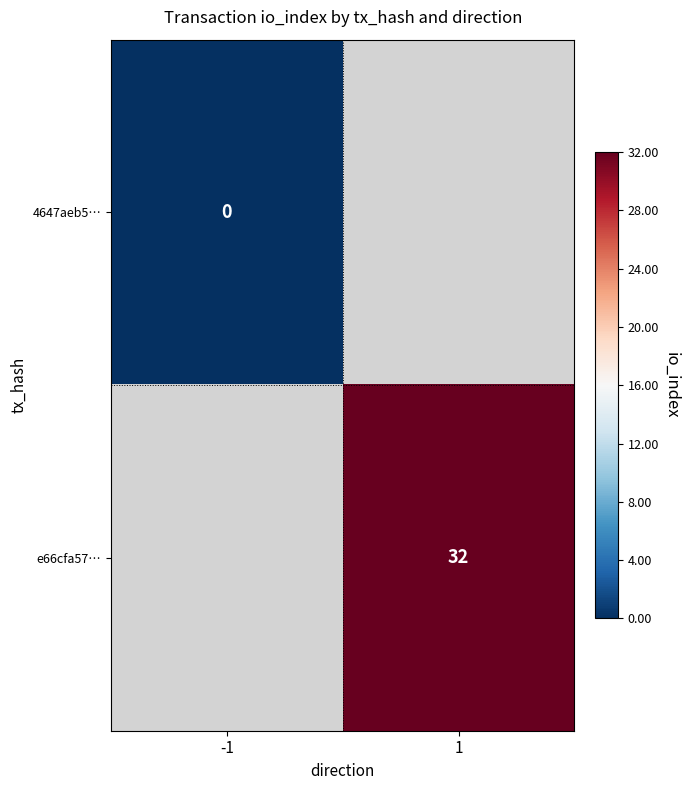

The value of e66cfa57… at 1 is 32. True or false?

True